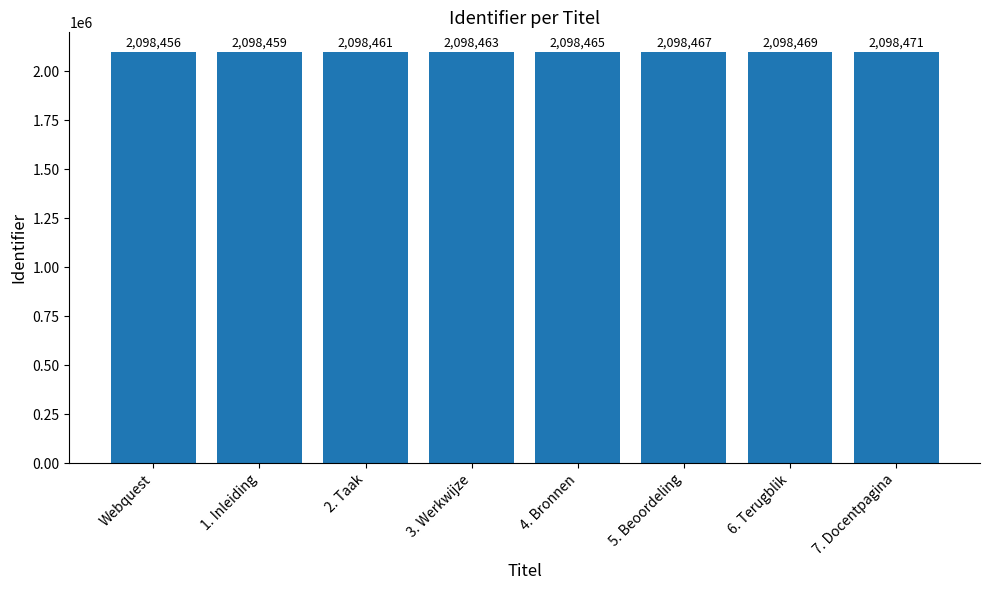

The chart shows a value of 2098469 at 6. Terugblik. True or false?

True